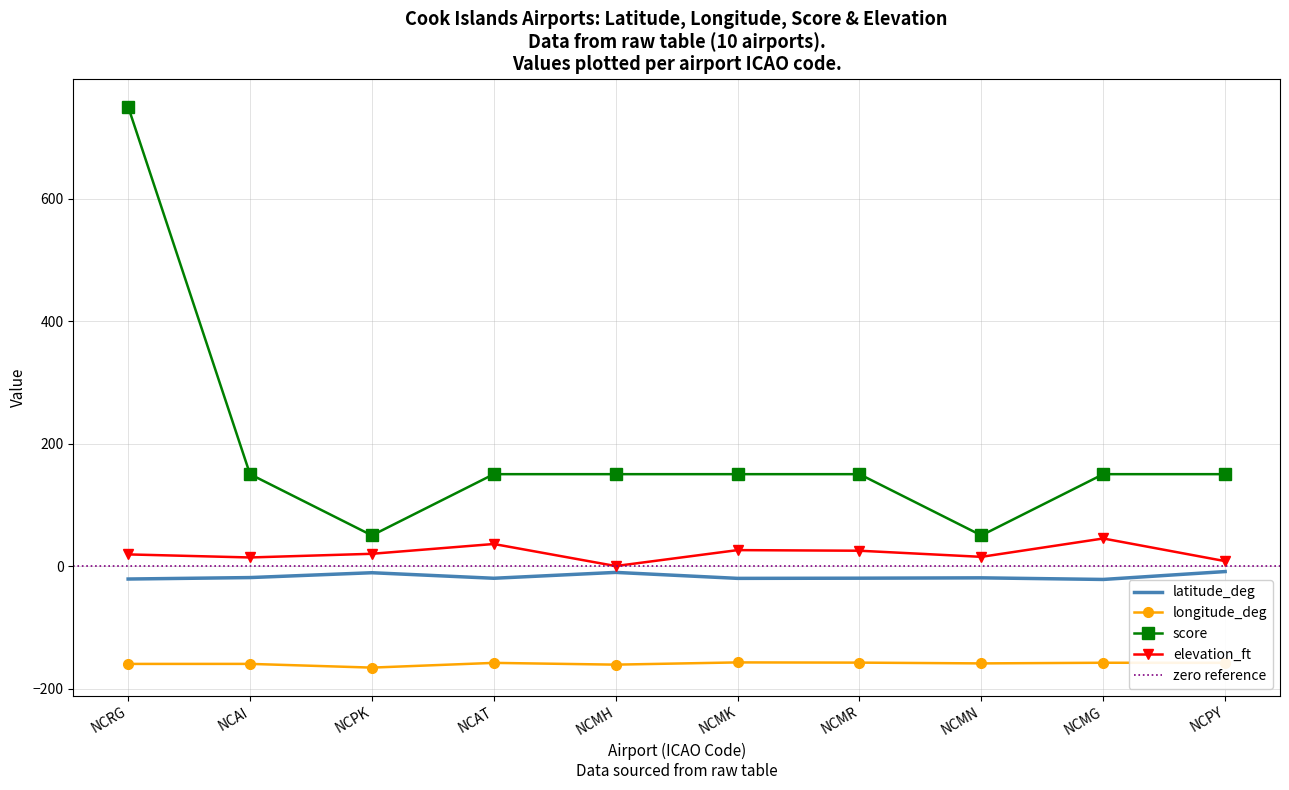

What is the sum of all score values?

1900.0